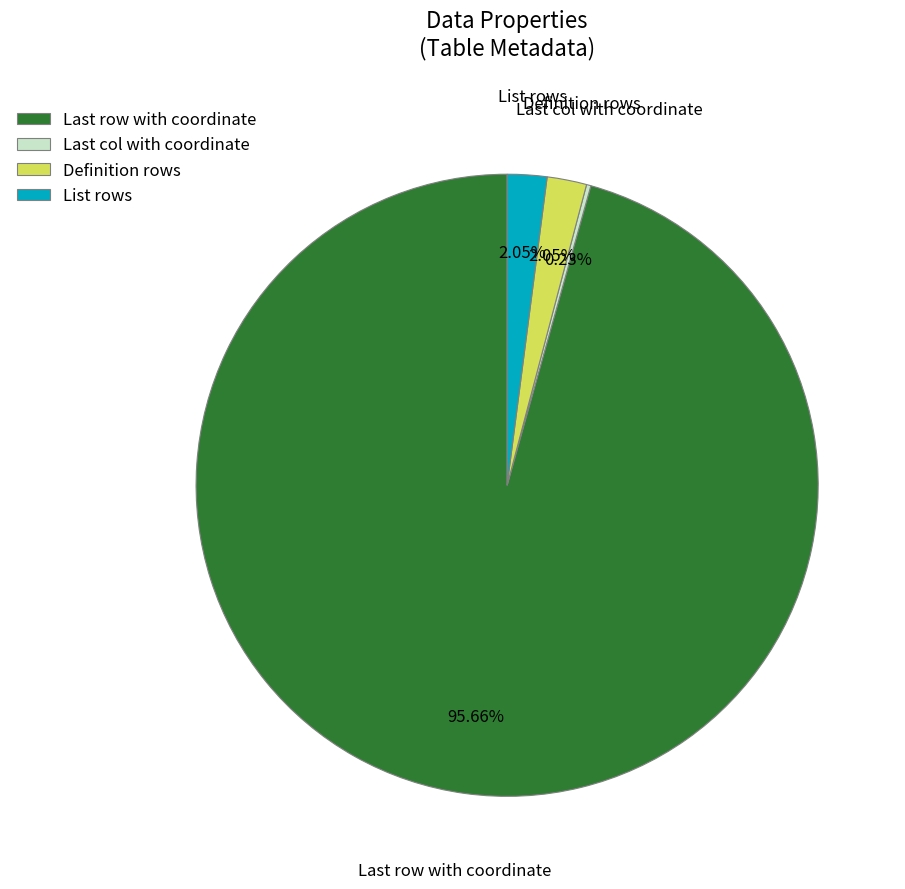

Which category has the biggest portion of the pie?

Last row with coordinate